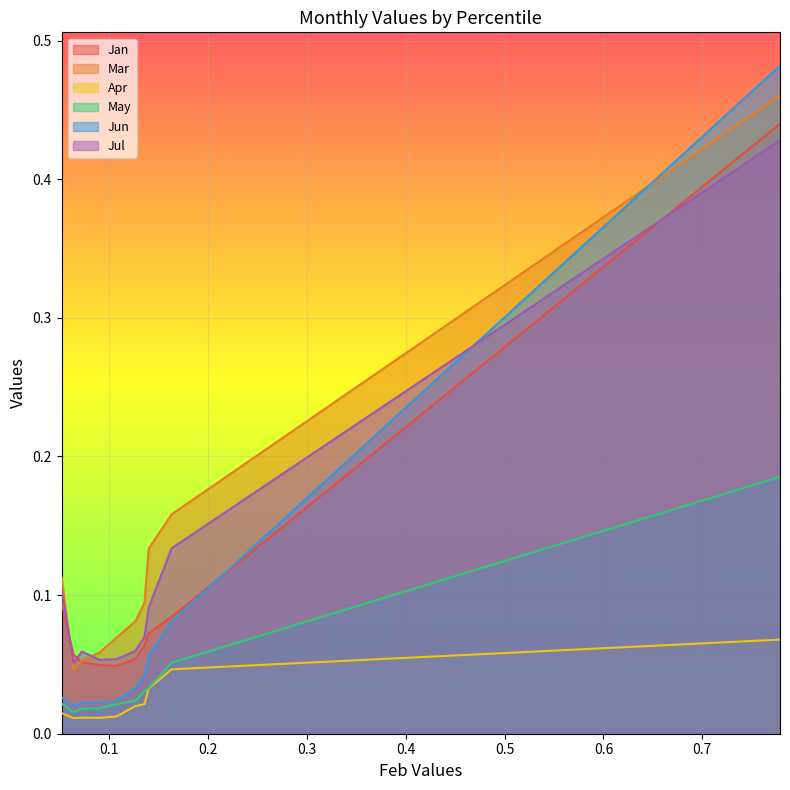

Count the Jan values in the range 0 to 1.

10